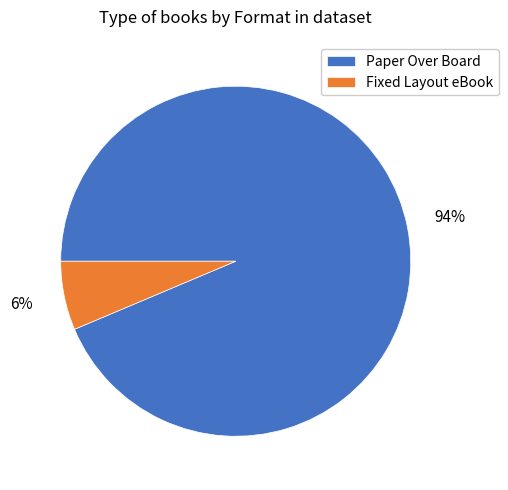

To the nearest percent, what is the combined percentage of Paper Over Board and Fixed Layout eBook?

100%